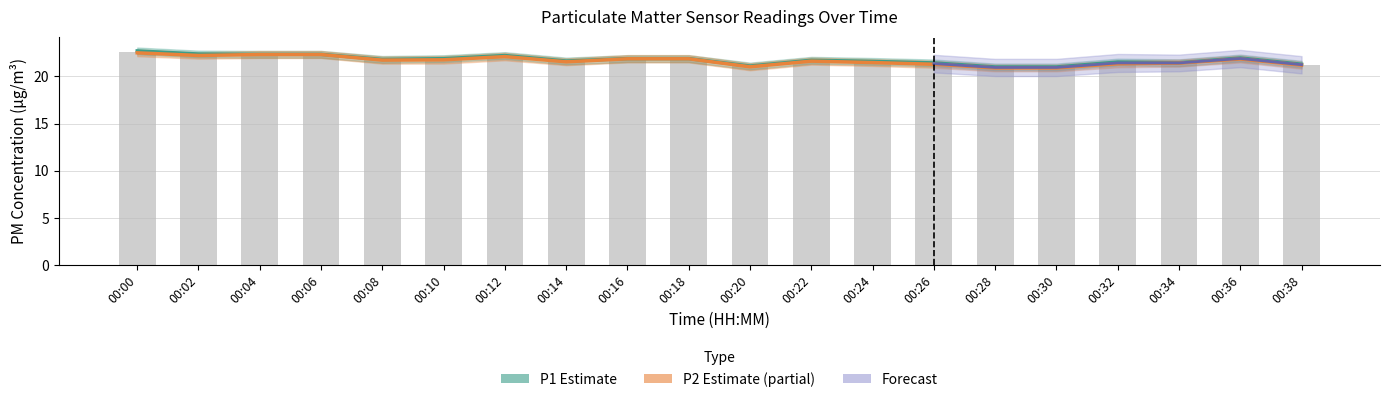

What is the approximate value of P2 (Partial Estimate) at 00:20?

21.0